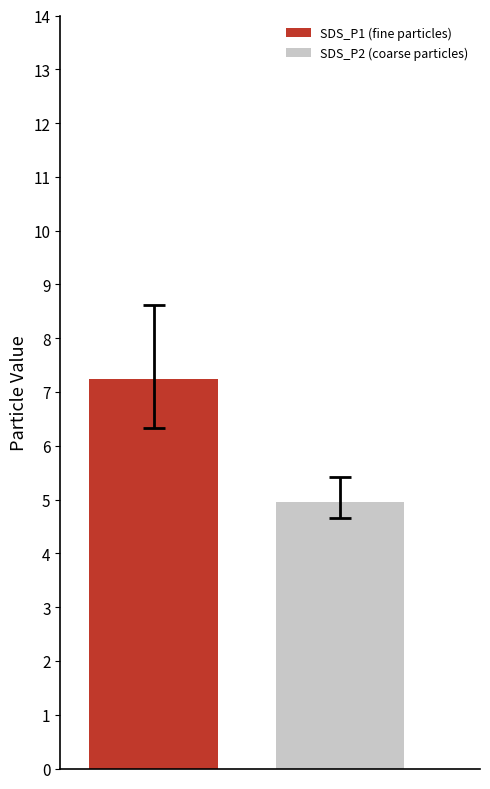

What is the value of the 2nd bar from the left?

5.0